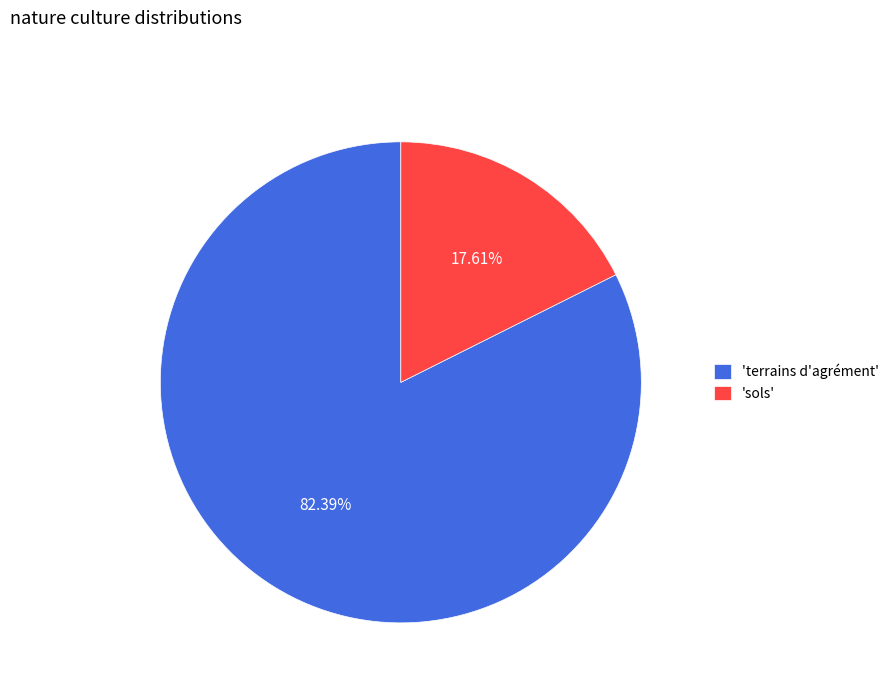

Rank the categories by value from lowest to highest.

'sols', 'terrains d'agrément'